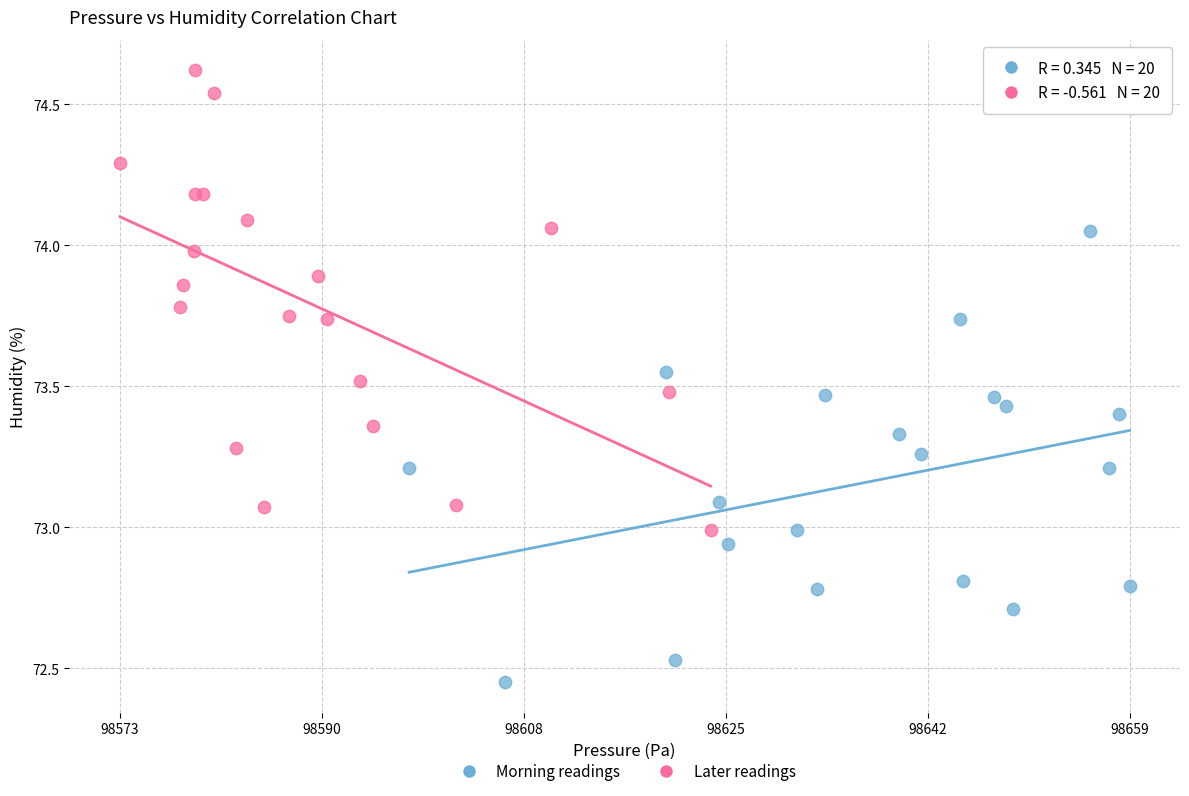

Which series contains the lowest Y value?

Morning readings